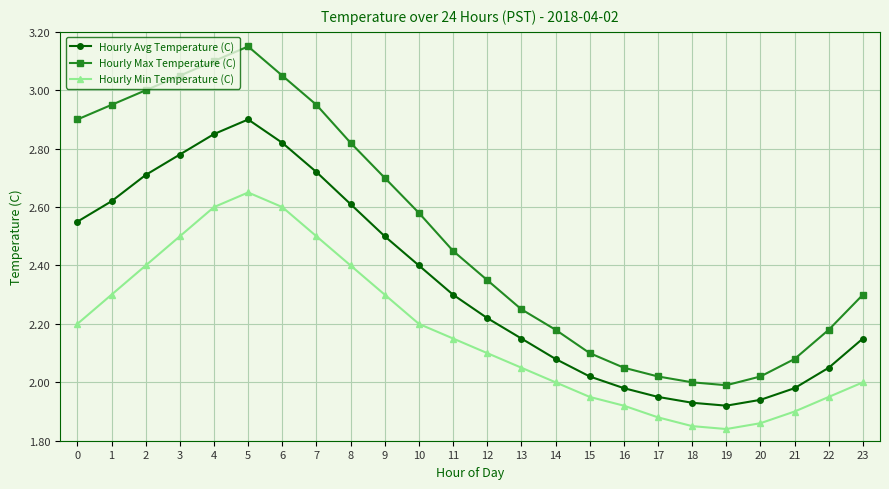

Which series changed the most between 3 and 21?

Hourly Max Temperature (C)